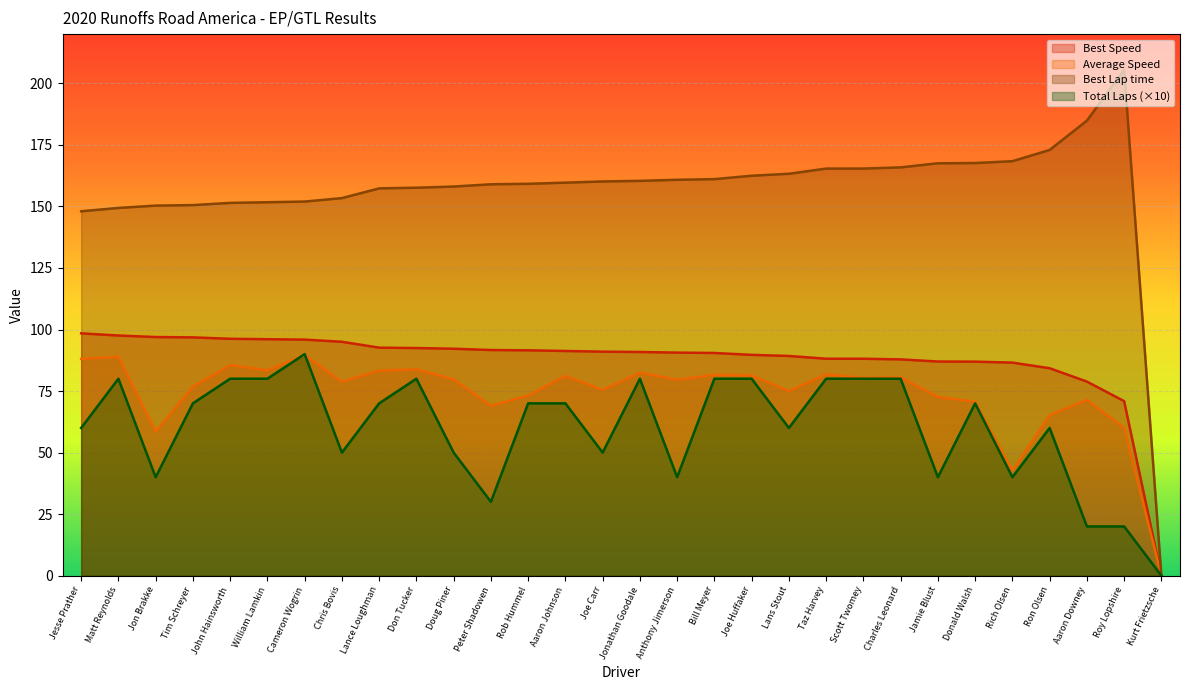

What is the difference between the maximum and minimum values in the Average Speed series?

89.6